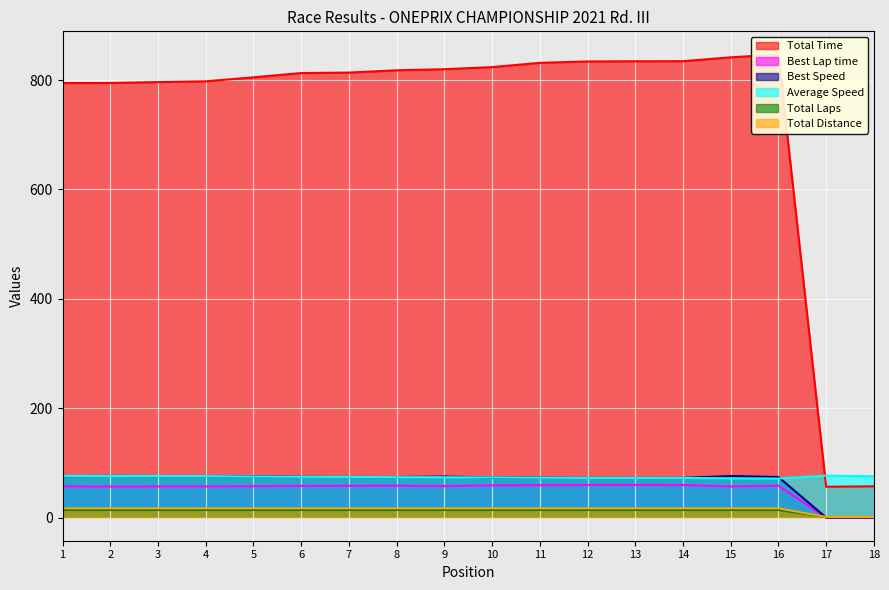

How many lines are shown in the chart?

6